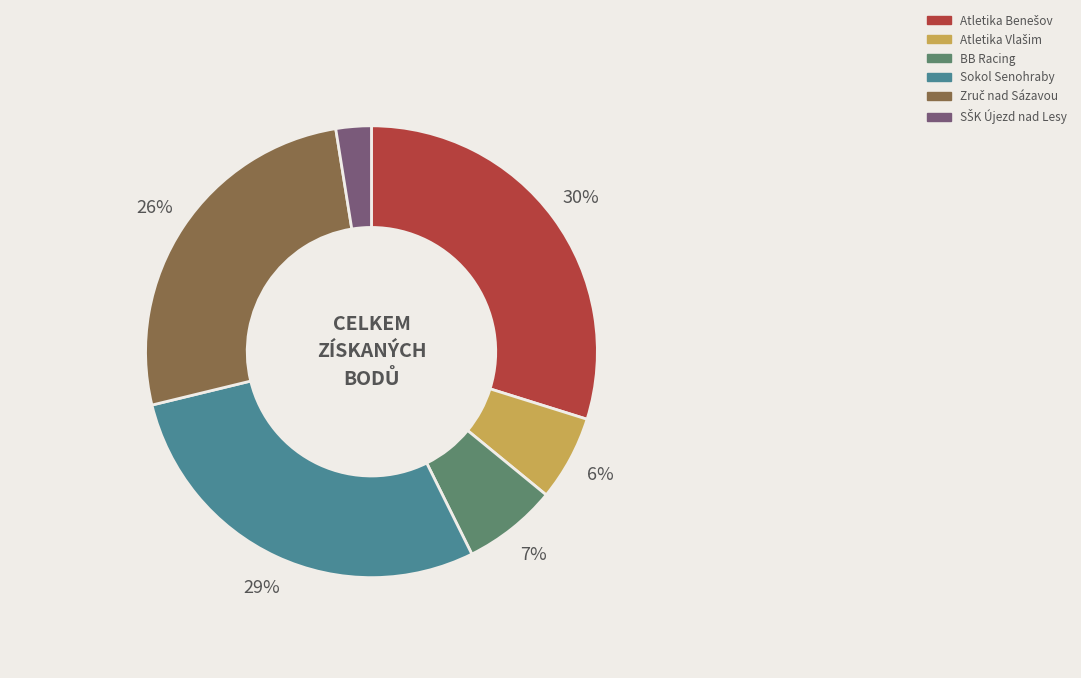

To the nearest percent, what is the average slice percentage?

17%